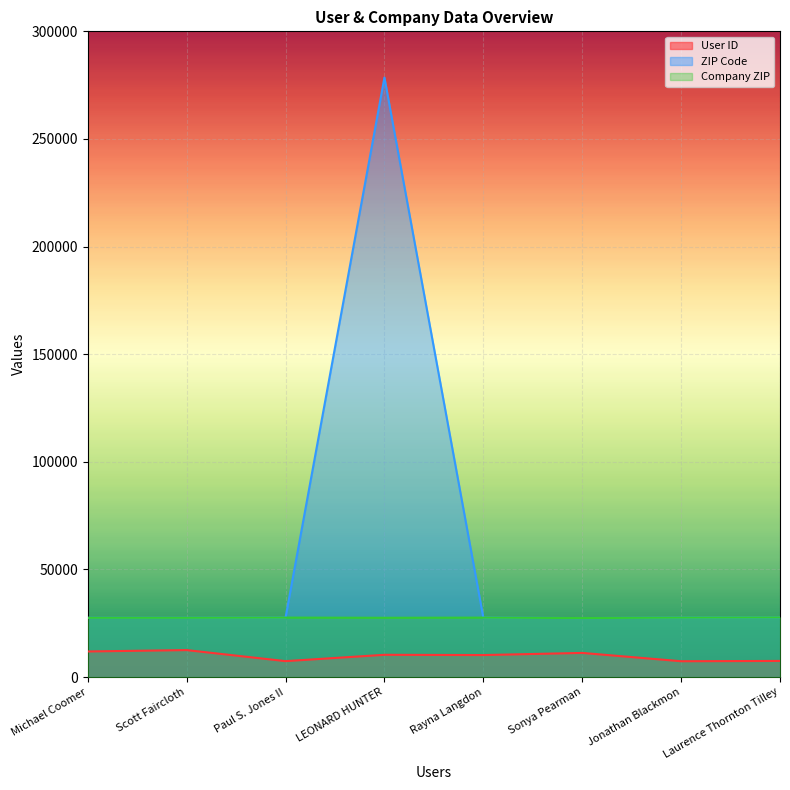

Between Scott Faircloth and LEONARD HUNTER, which series saw the biggest shift?

ZIP Code